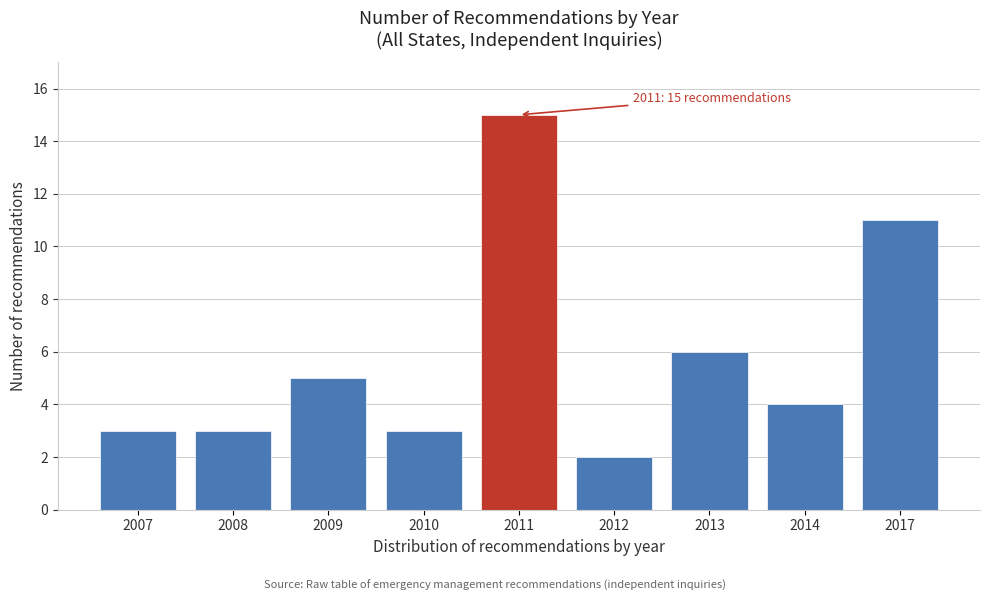

Reading left to right, list all the values displayed in this chart.

2007=3	2008=3	2009=5	2010=3	2011=15	2012=2	2013=6	2014=4	2017=11